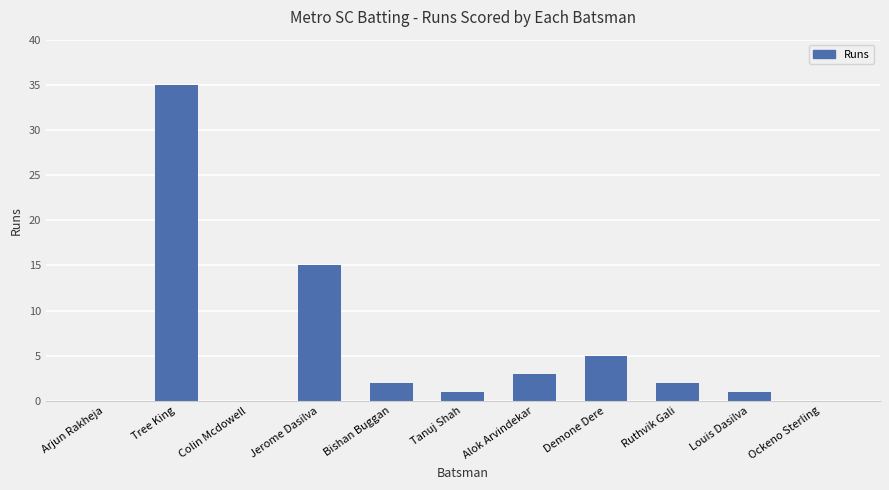

At which label is the value closest to 17?

Jerome Dasilva